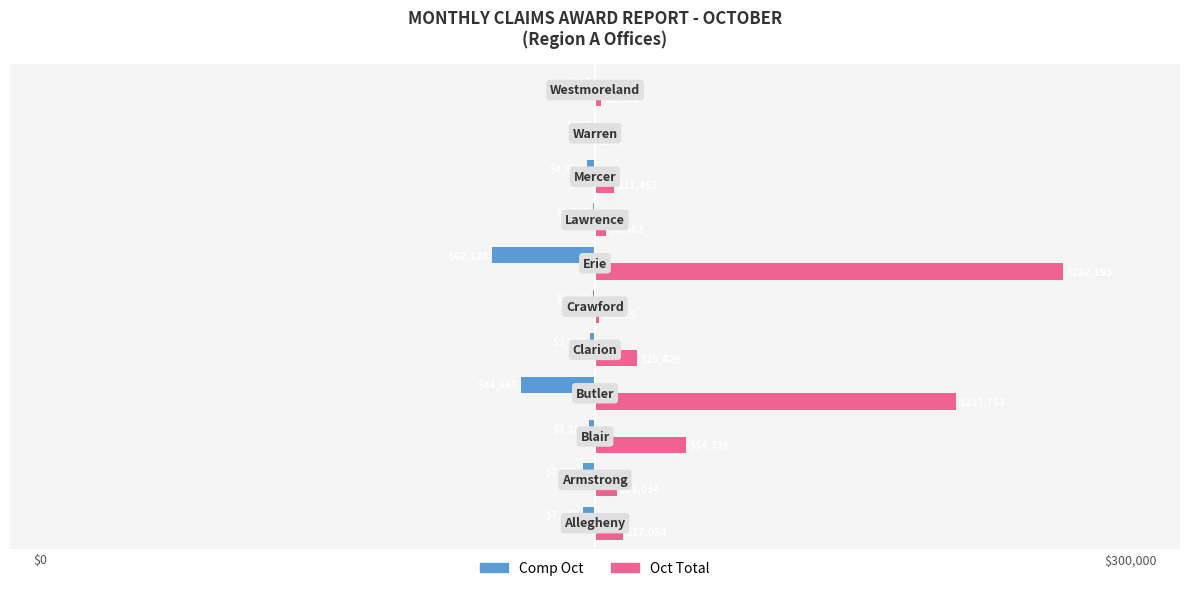

What is the maximum value shown in the chart?

282193